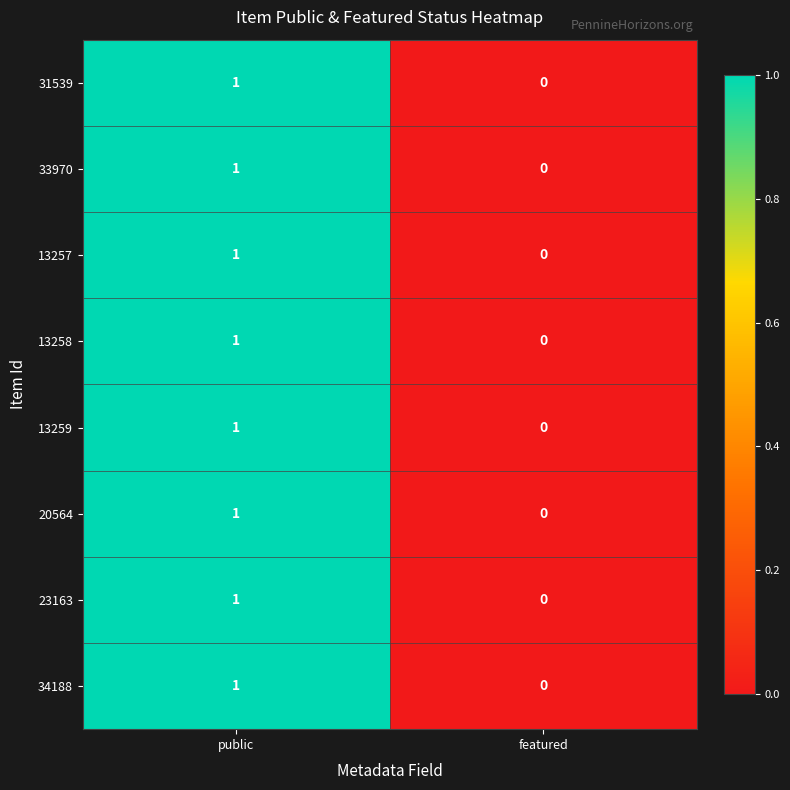

Is the value of 33970 at featured greater than the value of 20564 at public?

No